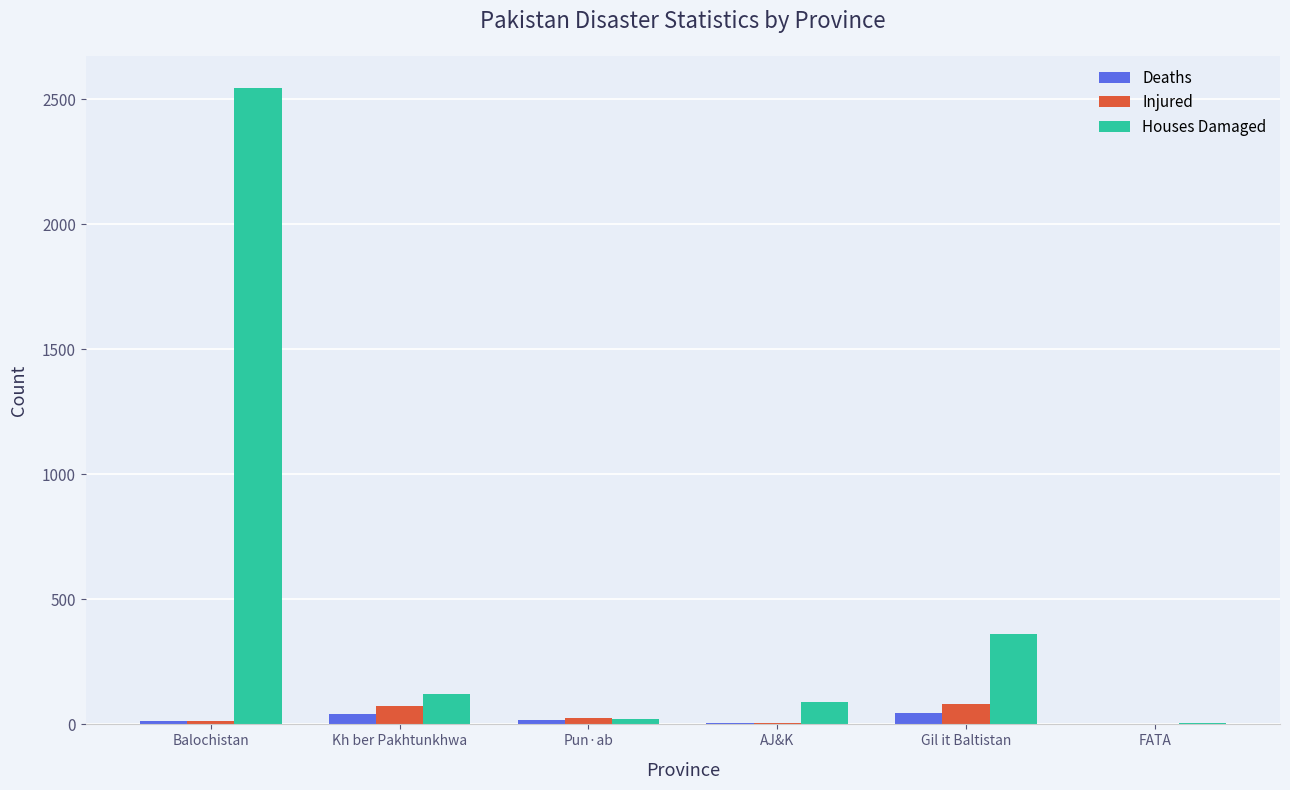

What is the sum of all Injured values?

199